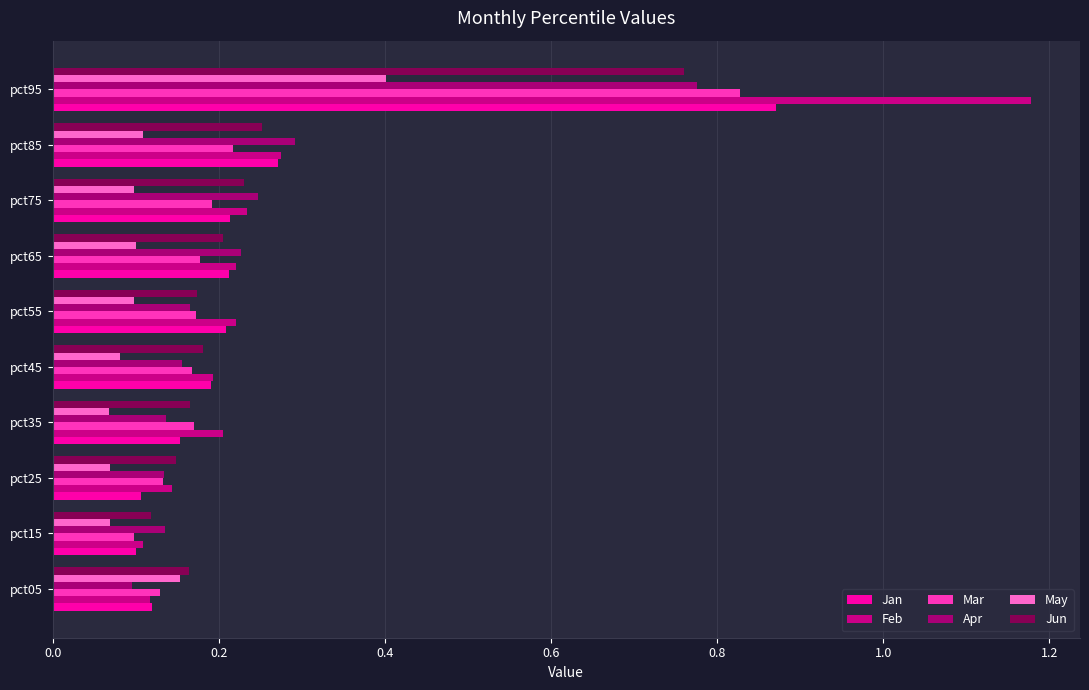

At which label does Jun reach its minimum?

pct15